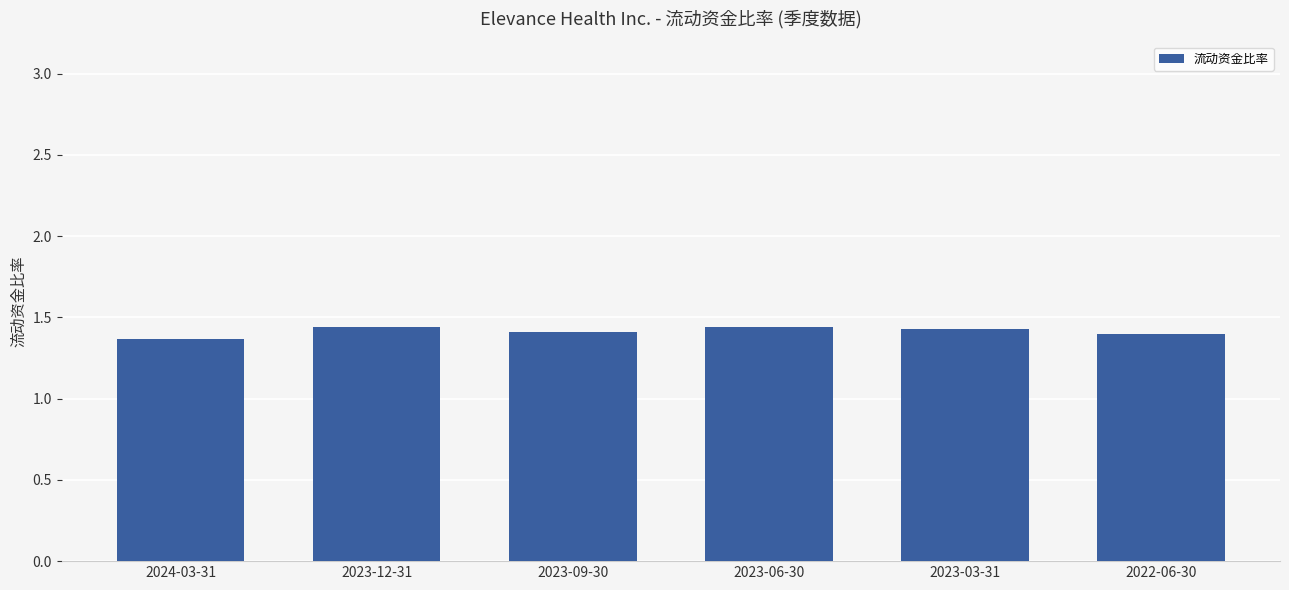

The value at 2024-03-31 is 1.4. True or false?

True